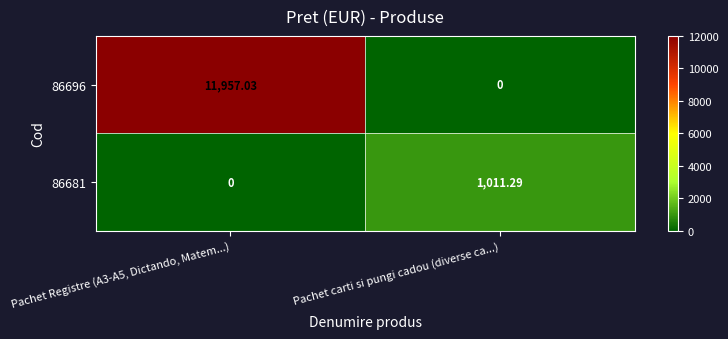

Which category has the highest value in the 86681 series?

Pachet carti si pungi cadou (diverse ca...)